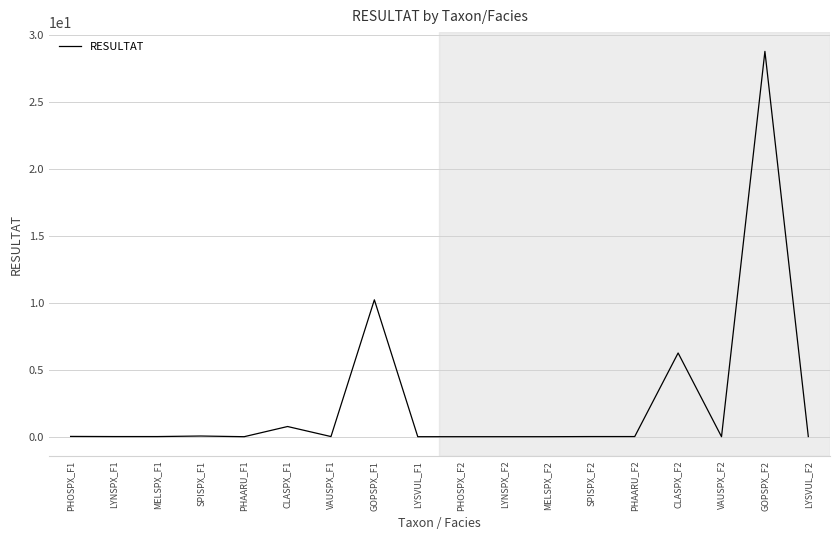

Is this an area chart (filled region under the line)?

No